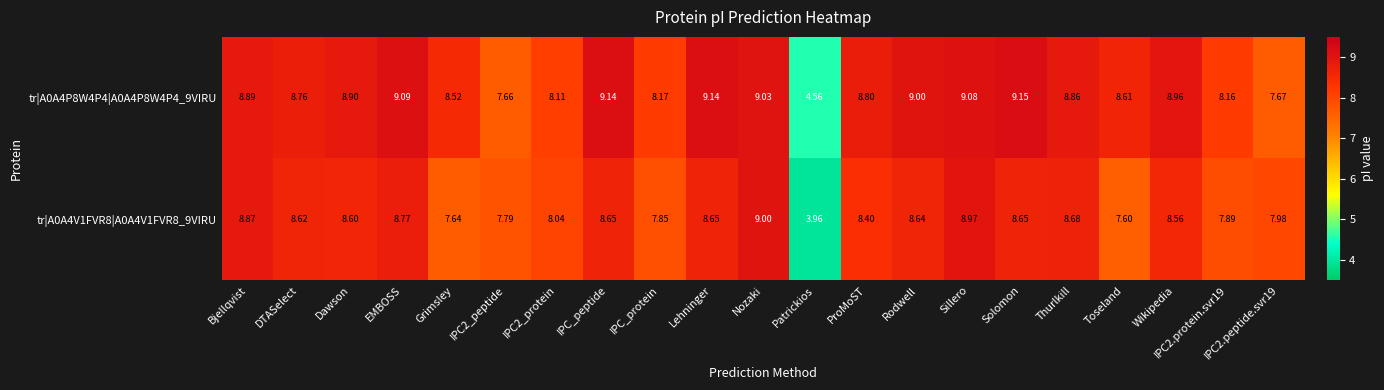

Which category has the lowest value in the tr|A0A4V1FVR8|A0A4V1FVR8_9VIRU series?

Patrickios